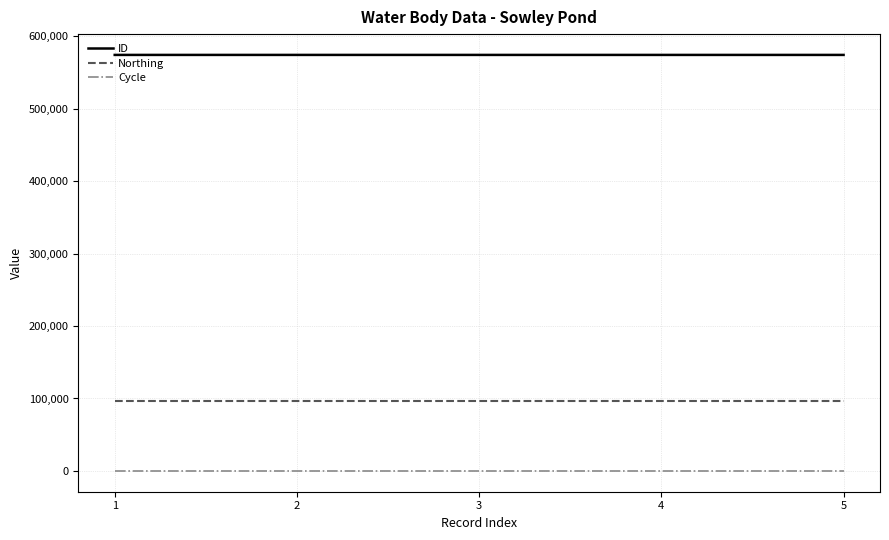

What is the minimum value for Northing?

96739